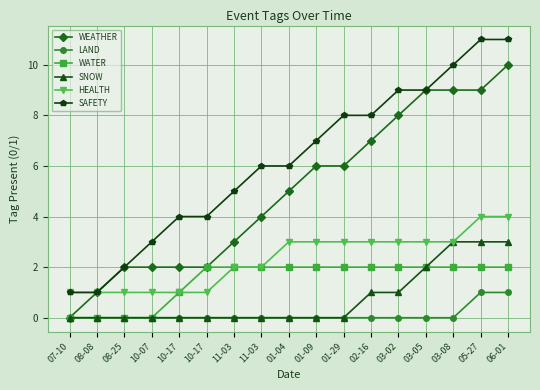

Which series changed the most between 03-02 and 03-08?

SNOW